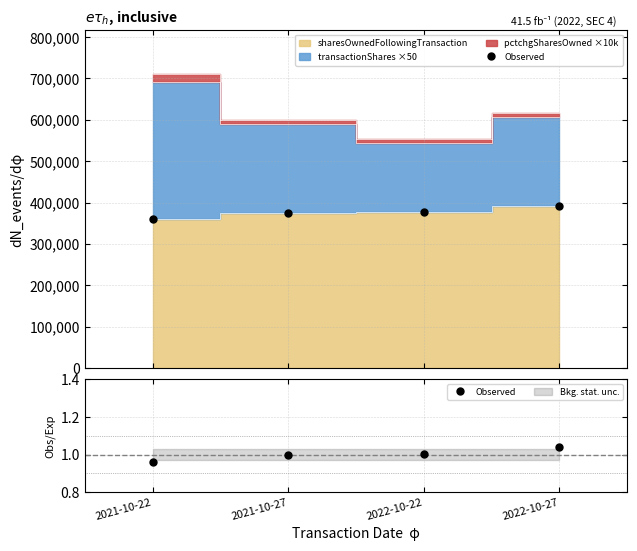

The value at 2021-10-22 is 1.0. True or false?

True